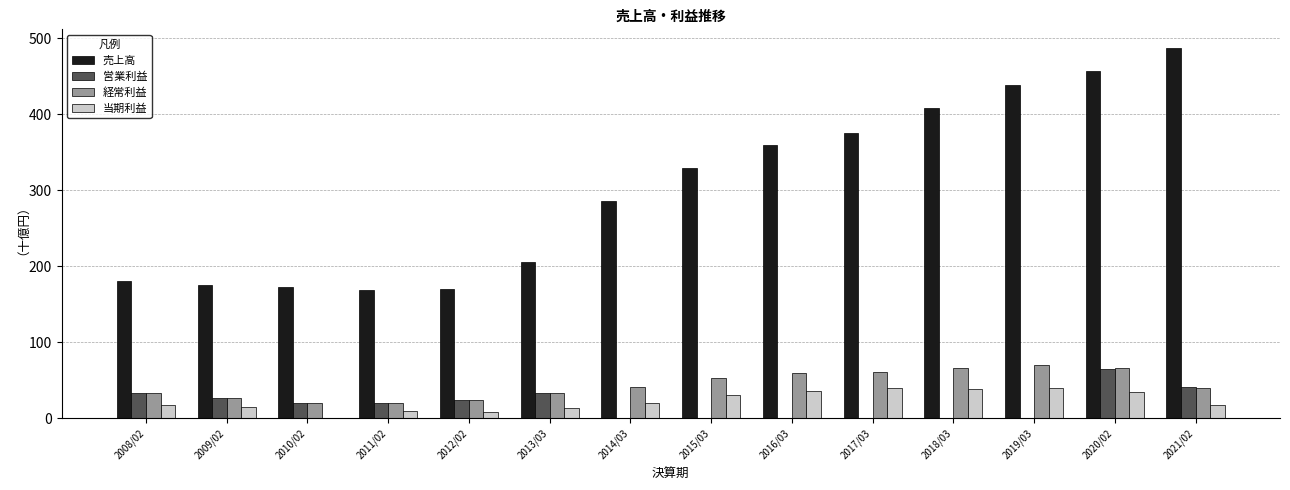

Which category has the highest value across all series?

2021/02